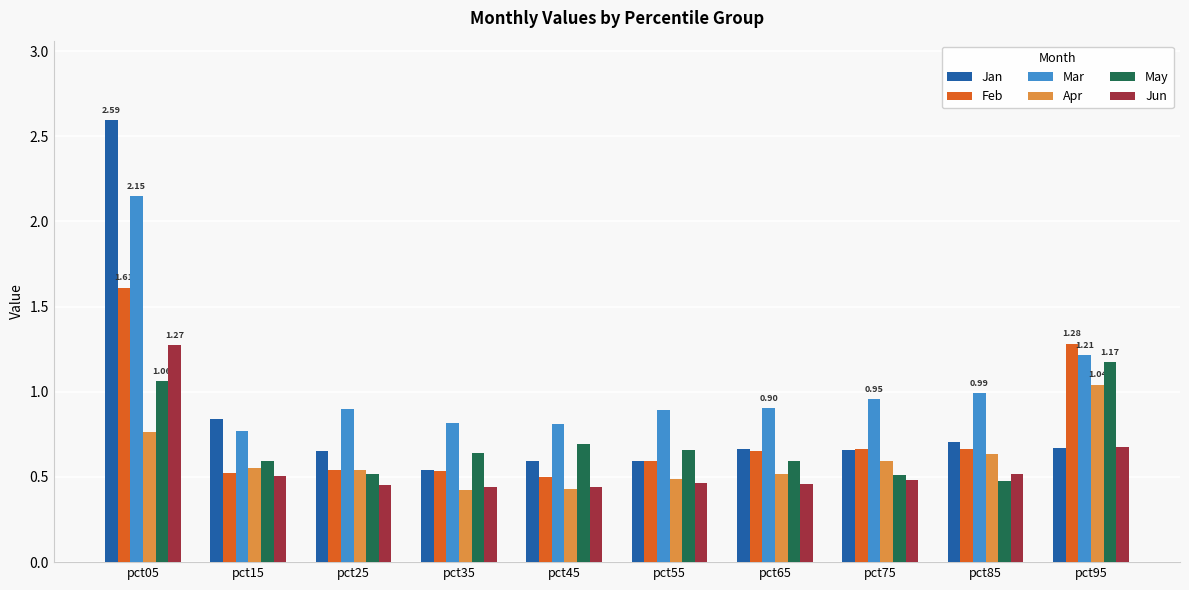

What is the difference between the highest and lowest values at pct15?

0.3